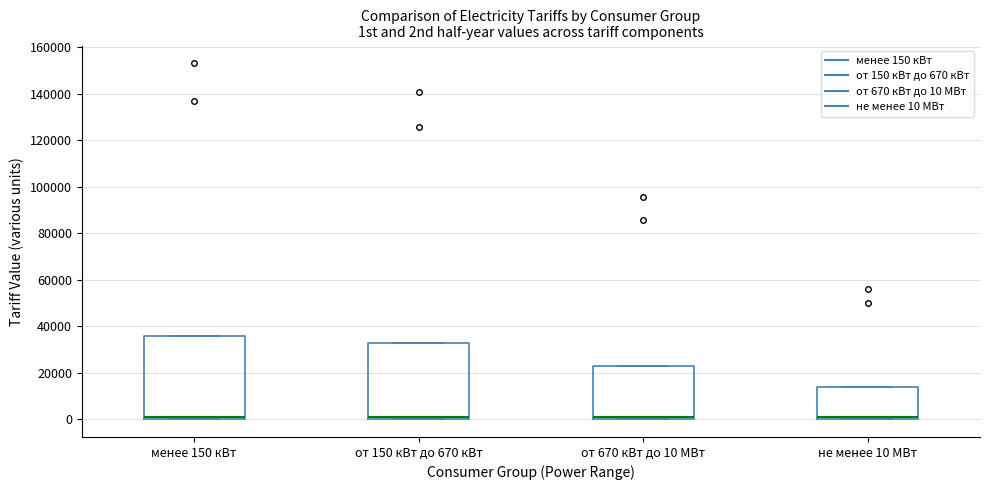

Which box is the tallest, from its lower edge to its upper edge?

менее 150 кВт